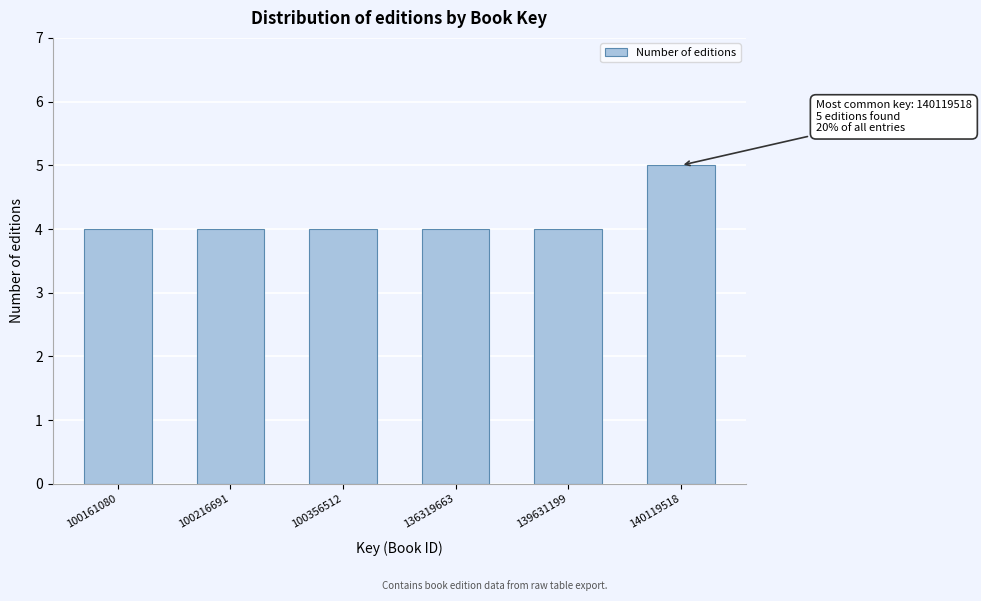

Reading left to right, what are all the values shown in this chart?

4	4	4	4	4	5